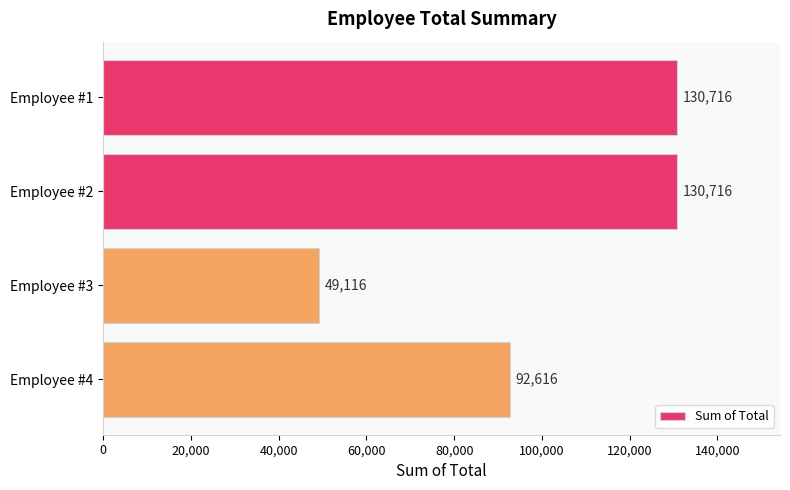

What is the difference between the second highest and minimum values?

81600